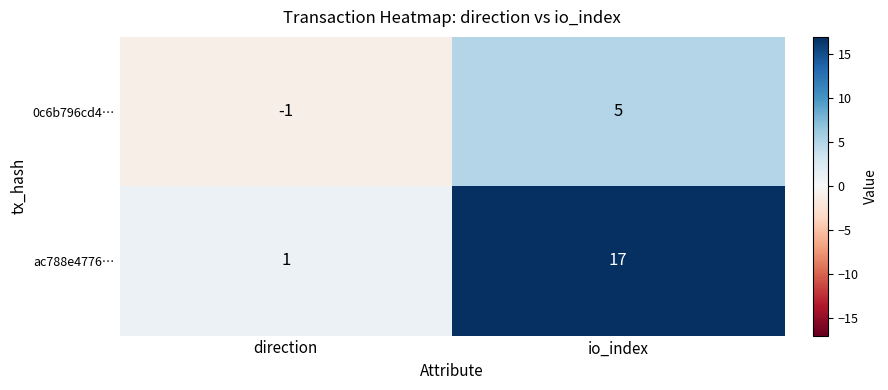

Where is 0c6b796cd4… nearest to the value 2?

direction